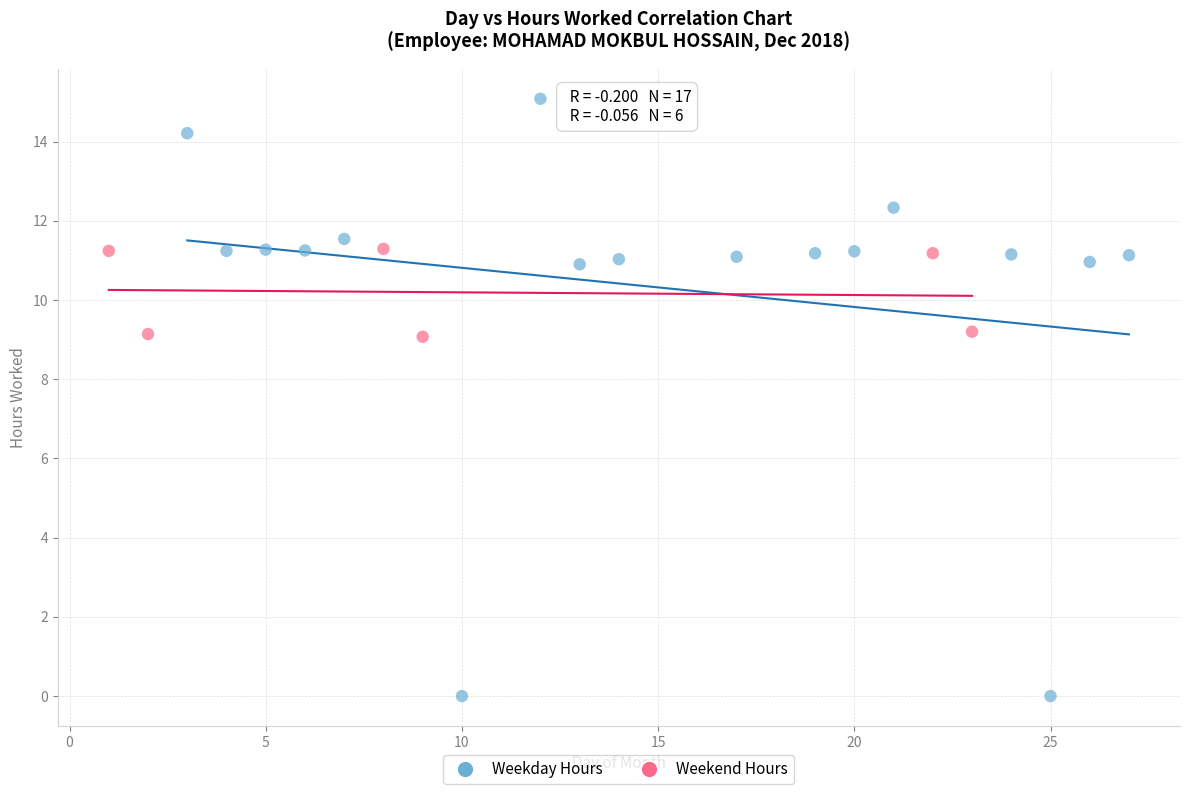

Which series contains the highest Y value?

Weekday Hours